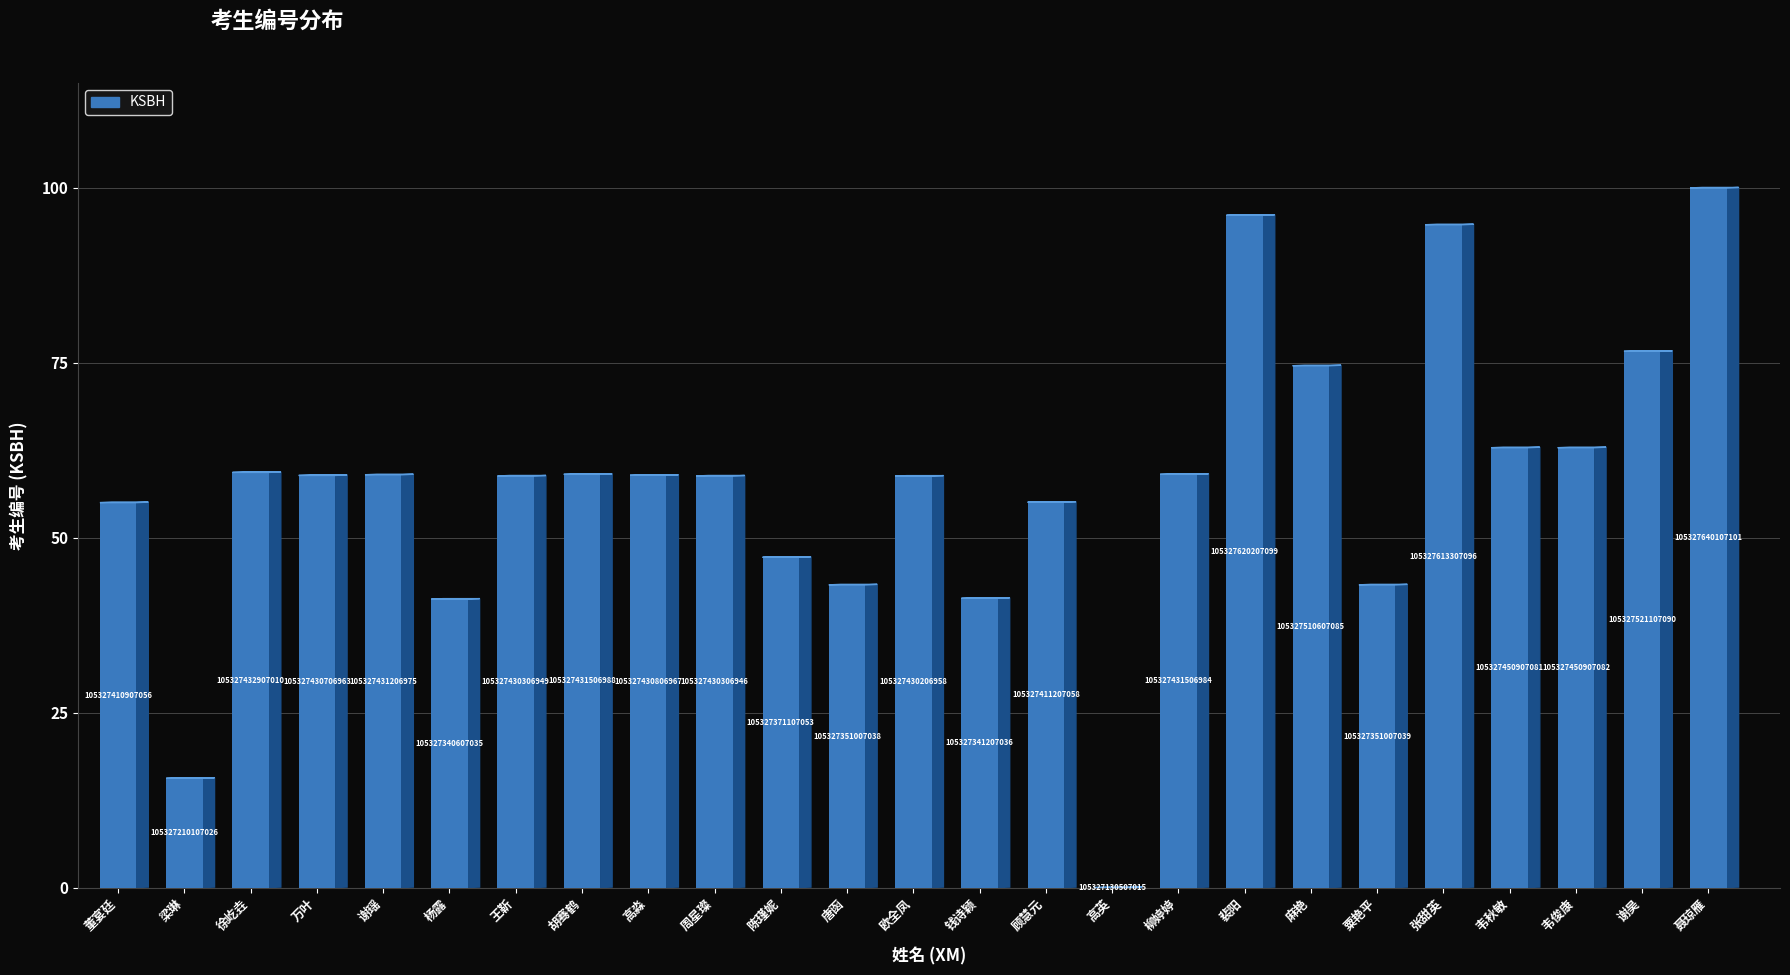

Reading left to right, transcribe all the data shown in this chart.

董宴廷=55.0	梁琳=15.6	徐屹垚=59.3	万叶=58.9	谢瑶=59.0	杨露=41.2	王靳=58.8	胡骞鹤=59.1	高淼=58.9	周星璨=58.8	陈瑾妮=47.2	唐函=43.3	欧全凤=58.8	钱诗颖=41.3	顾慧元=55.1	高英=0.0	柳婷婷=59.1	裴阳=96.1	麻艳=74.6	粟艳平=43.3	张甜英=94.7	韦秋敏=62.9	韦俊康=62.9	谢昊=76.6	聂琼雁=100.0